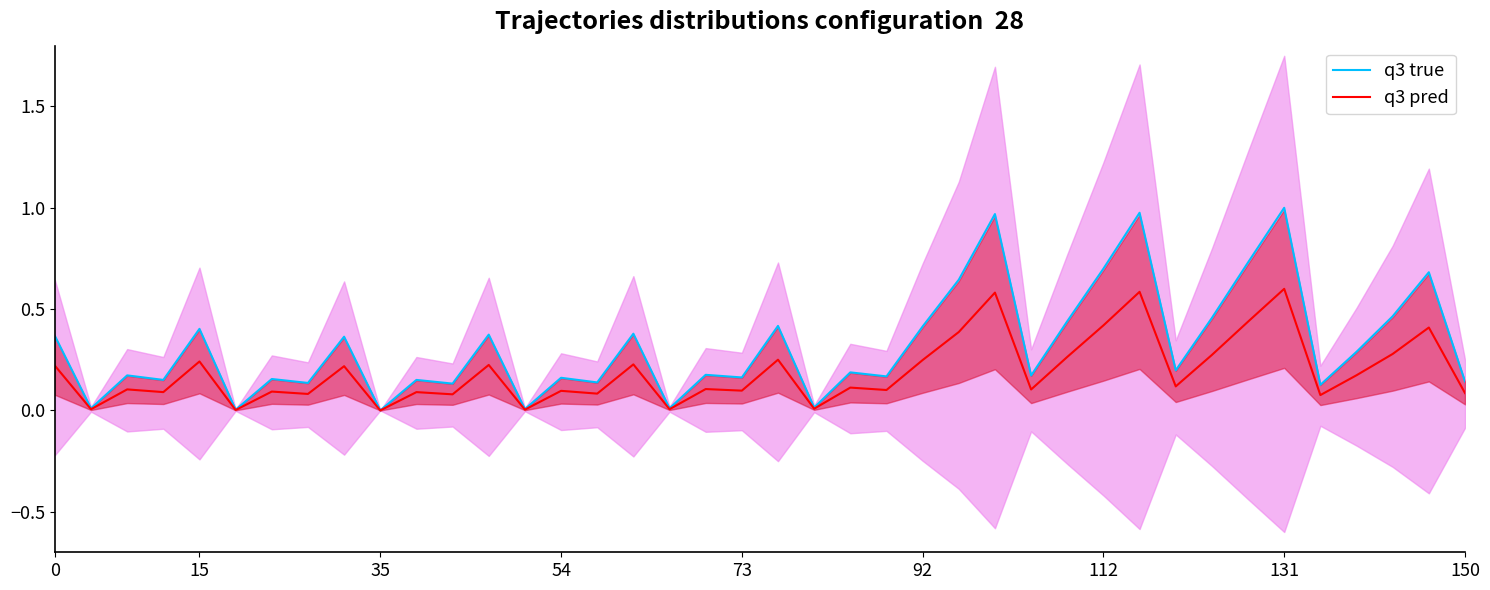

True or false: q3 true has a value of -0.5 at 35.

False